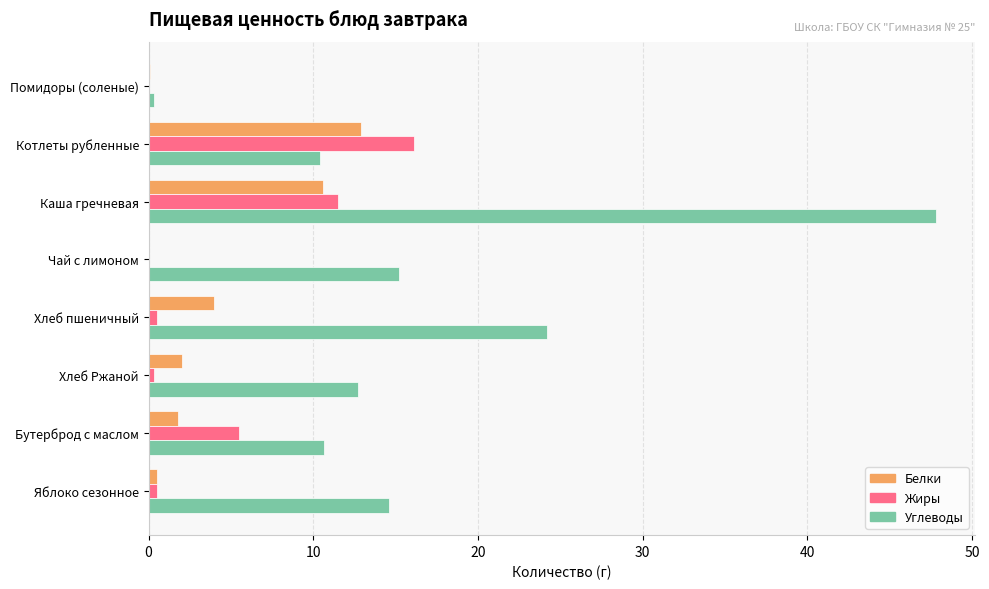

Is it true that Углеводы equals 7.7 at Хлеб пшеничный?

False